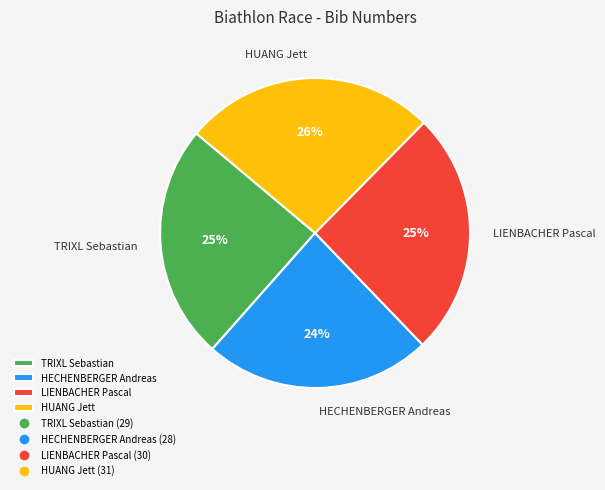

Is there a majority slice in this chart?

No